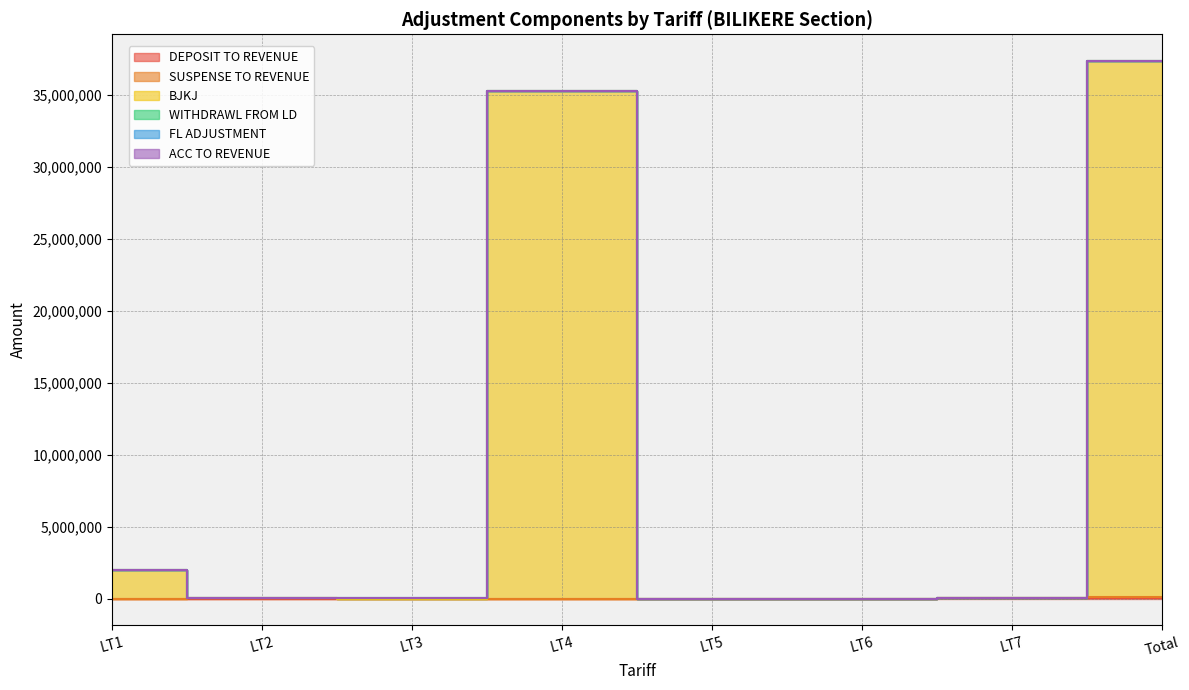

How many lines are shown in the chart?

6